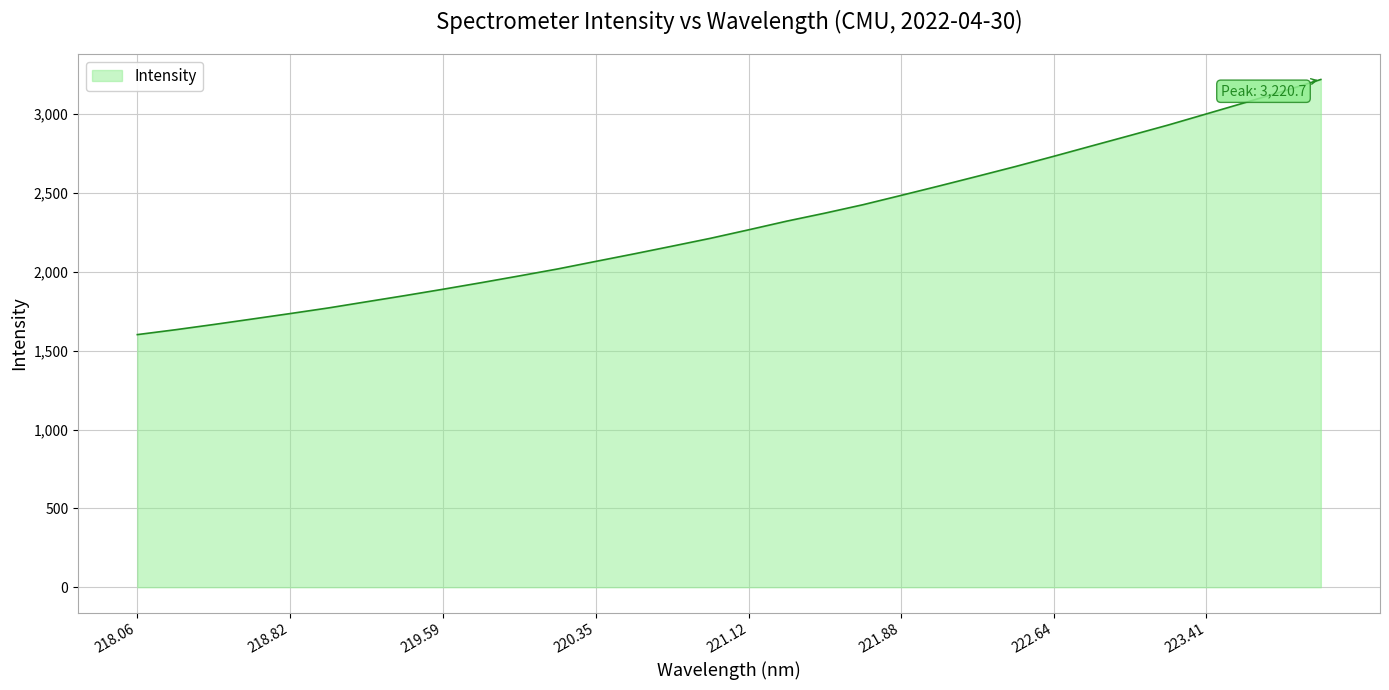

What is the minimum value shown in the chart?

1602.3